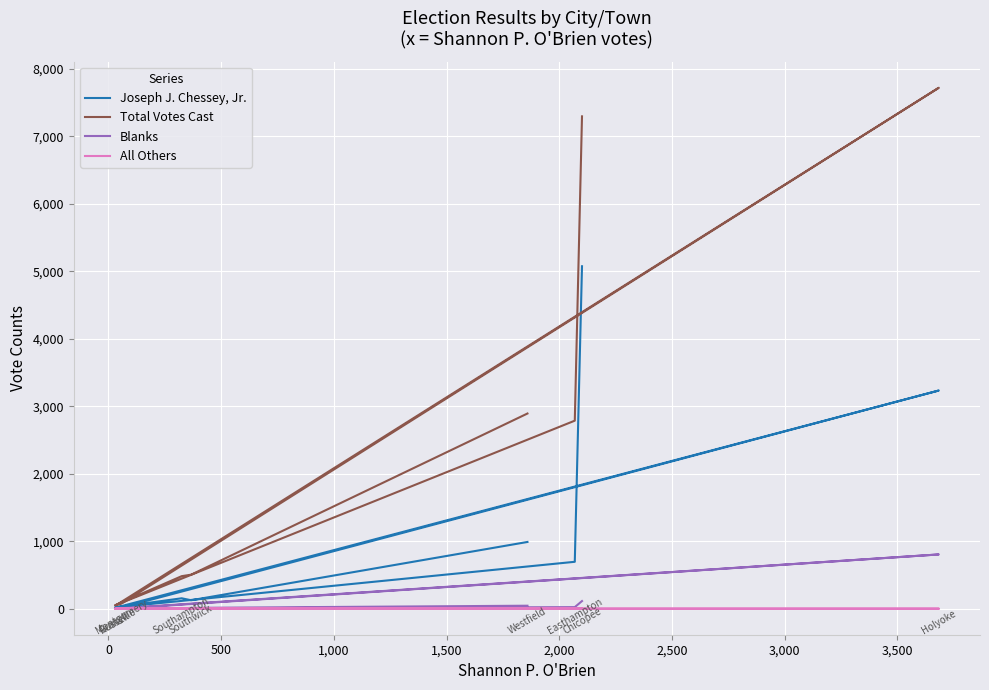

Where is the first local maximum for Joseph J. Chessey, Jr.?

1,000